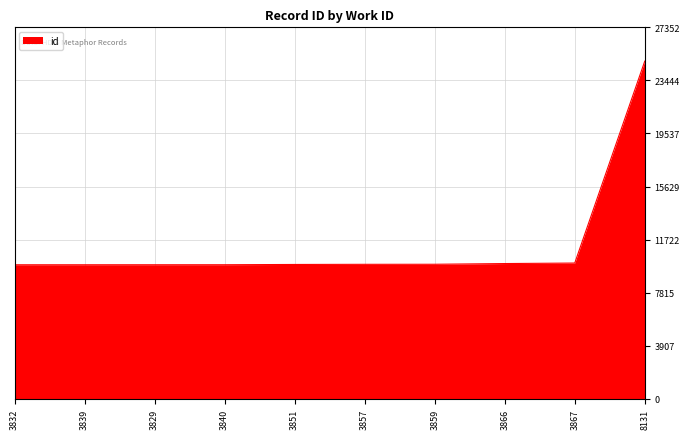

What is the ratio of the value at 3839 to the value at 3851?

1.0